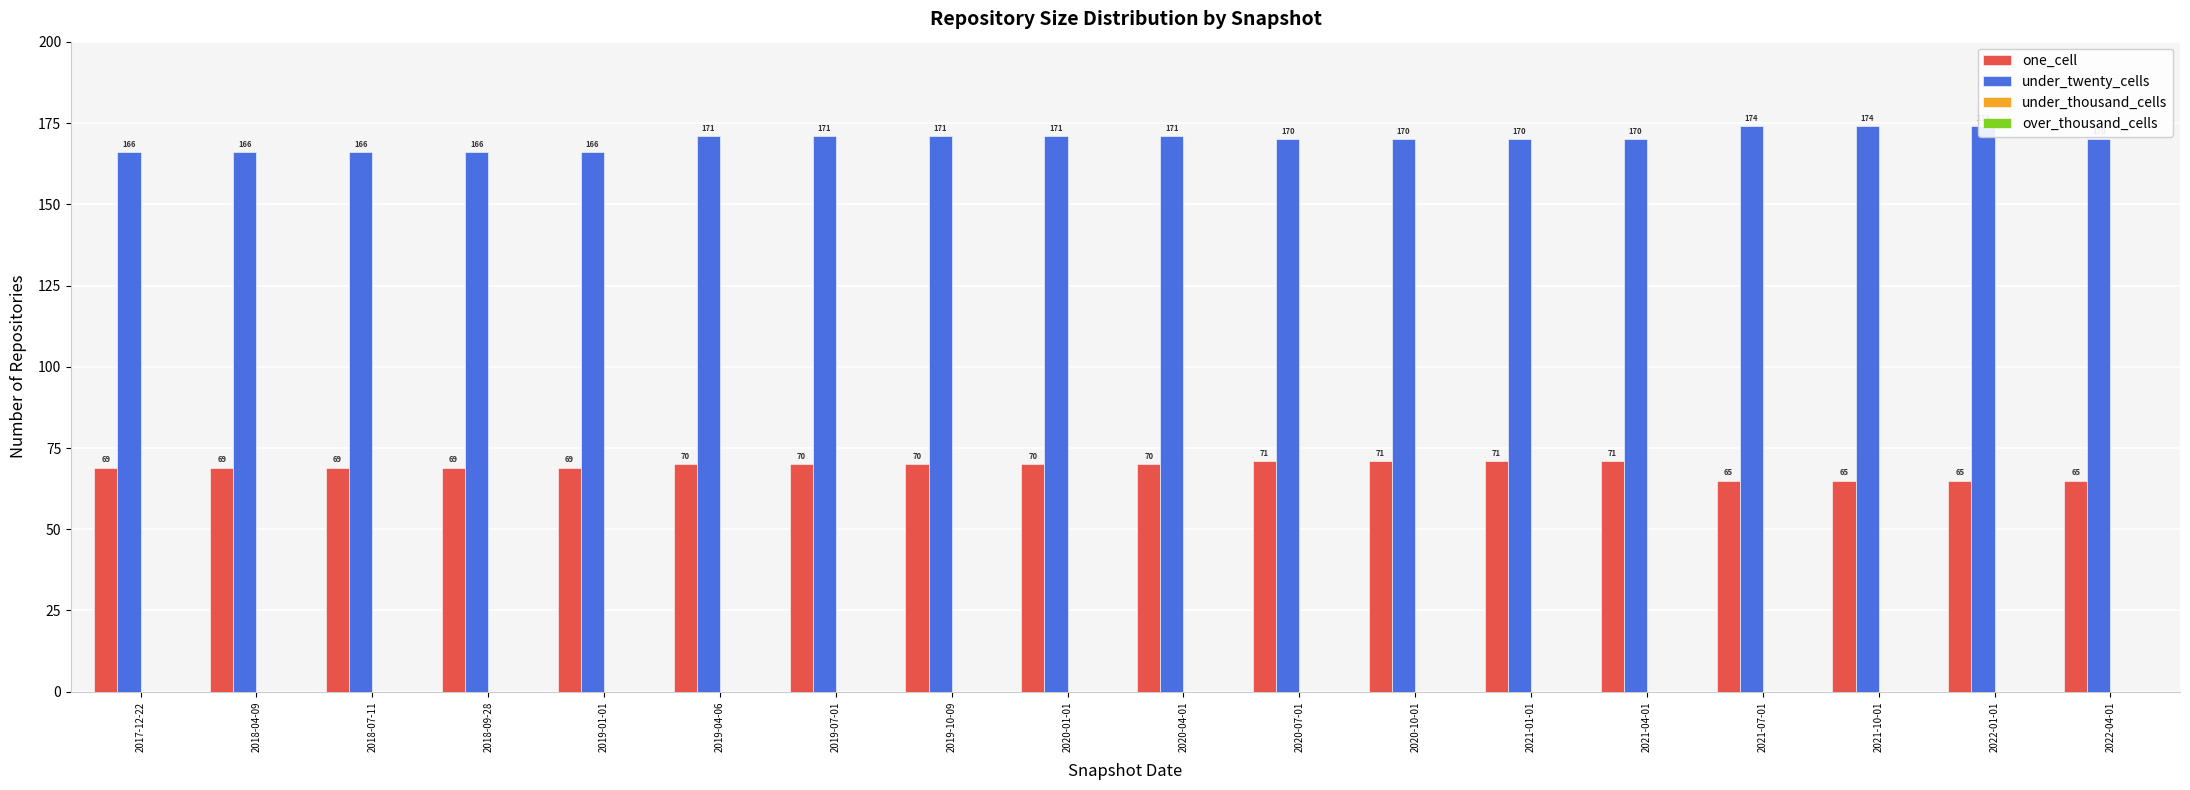

Count the number of data series in this chart.

4